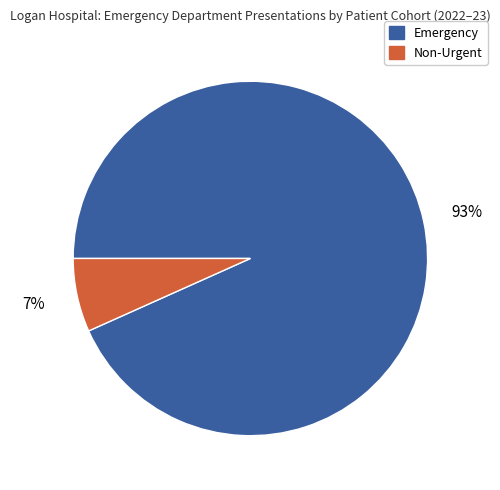

To the nearest percent, what is the combined percentage of Non-Urgent and Emergency?

100%